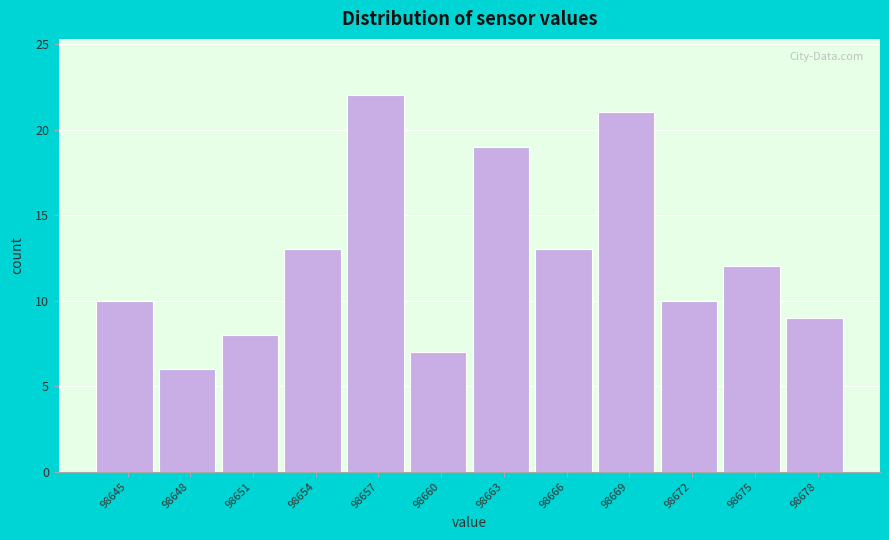

Reading left to right, transcribe all the data shown in this chart.

10	6	8	13	22	7	19	13	21	10	12	9